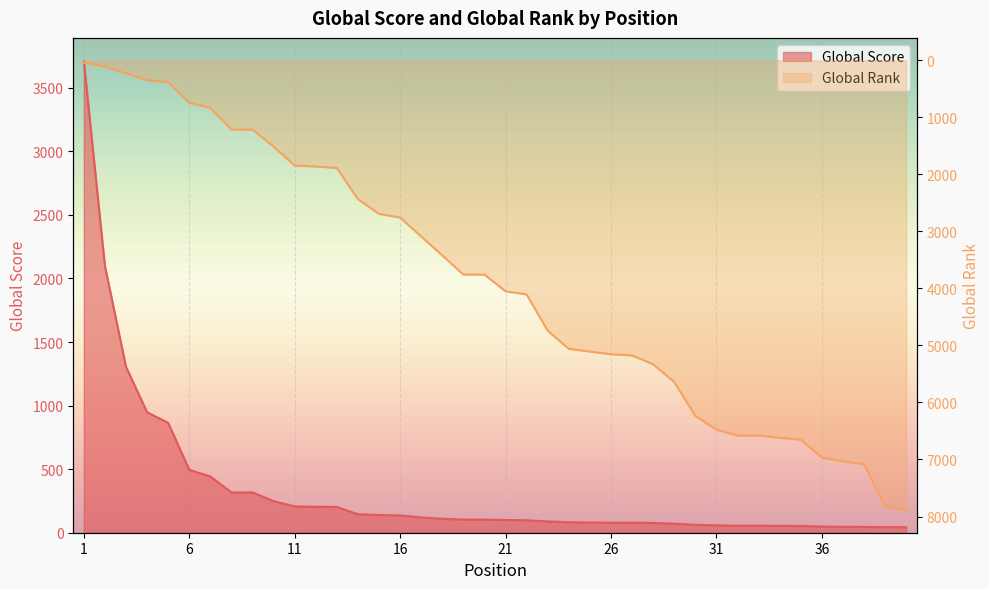

What is the difference between the maximum and second lowest values in the Global Score series?

3663